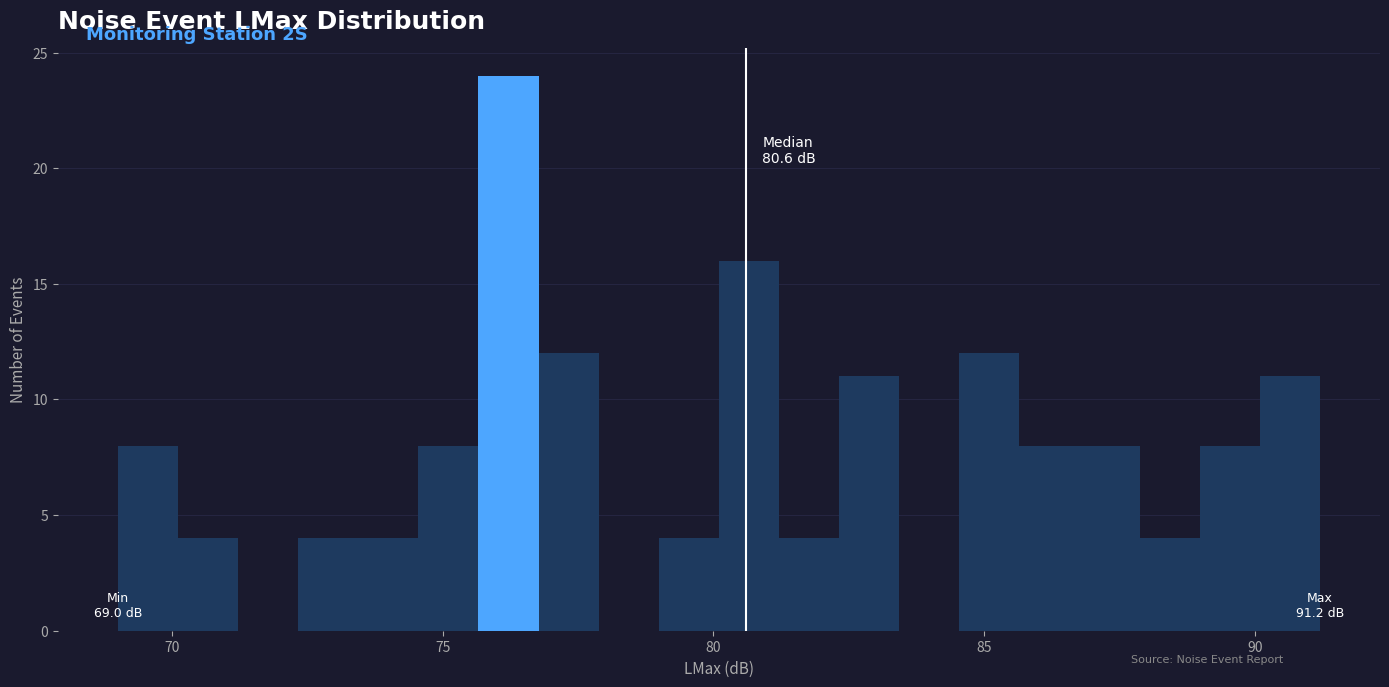

Read against the x-axis, roughly where is the centre of the tallest bar?

76.0